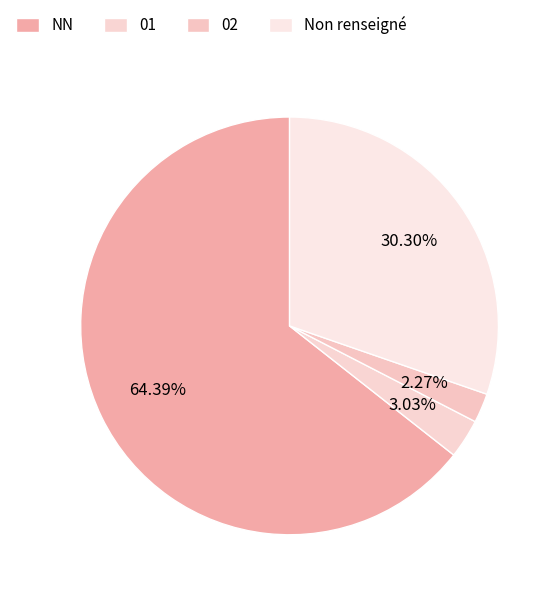

To the nearest percent, what percentage of the pie is 02?

2%